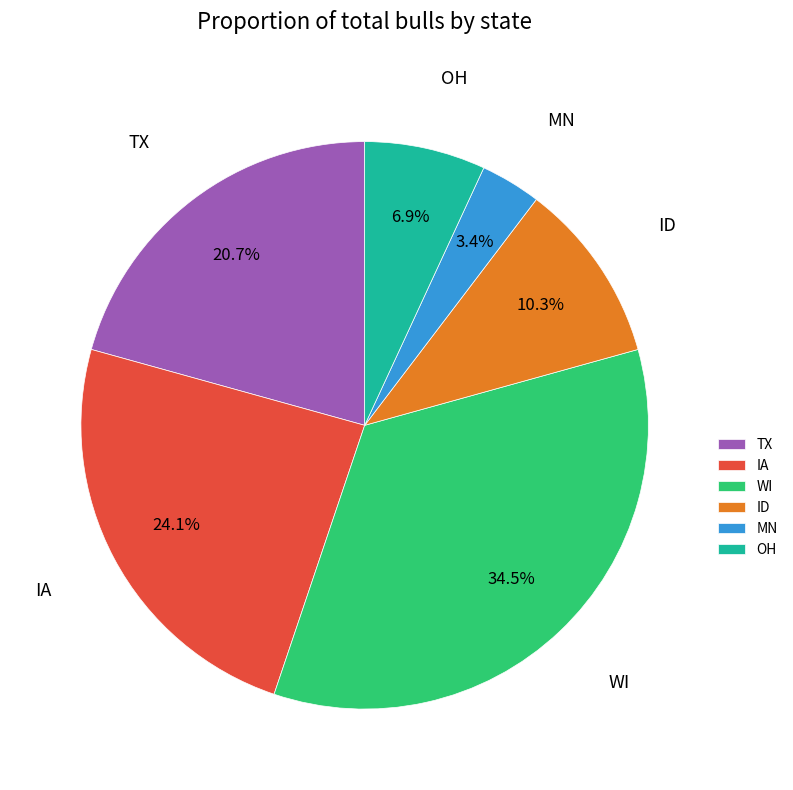

To the nearest percent, what is the average slice percentage?

17%